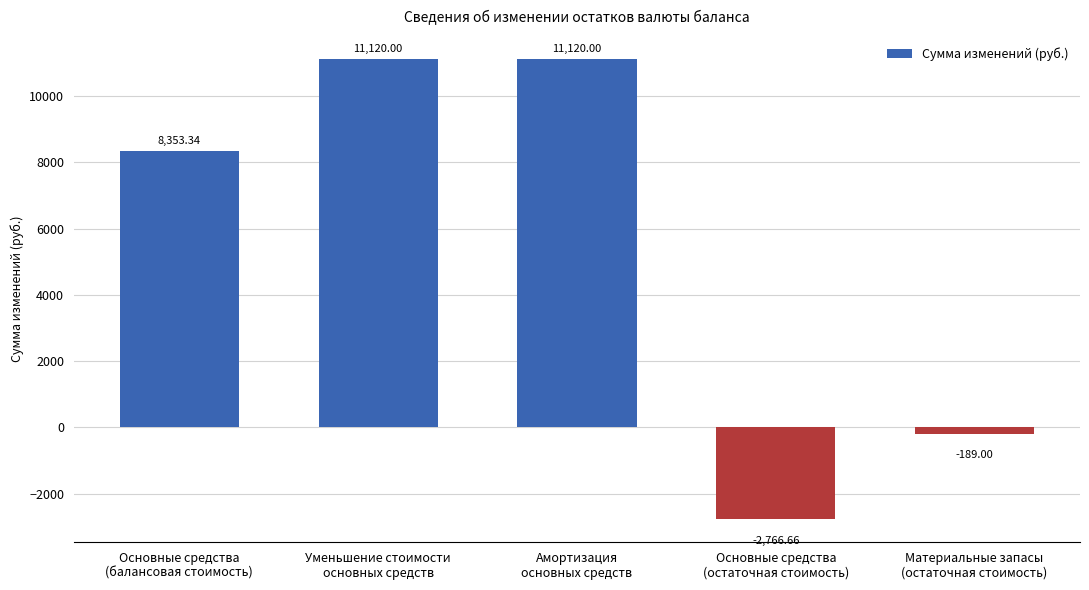

What is the sum of all values?

27637.7